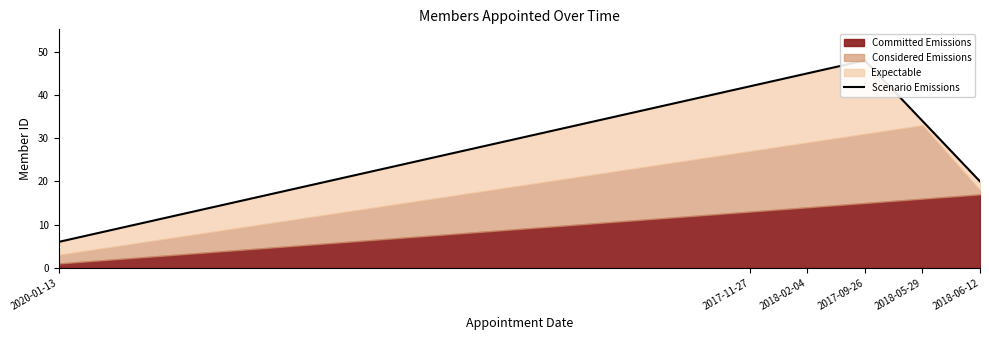

What is the value of the 1st point from the left?

6